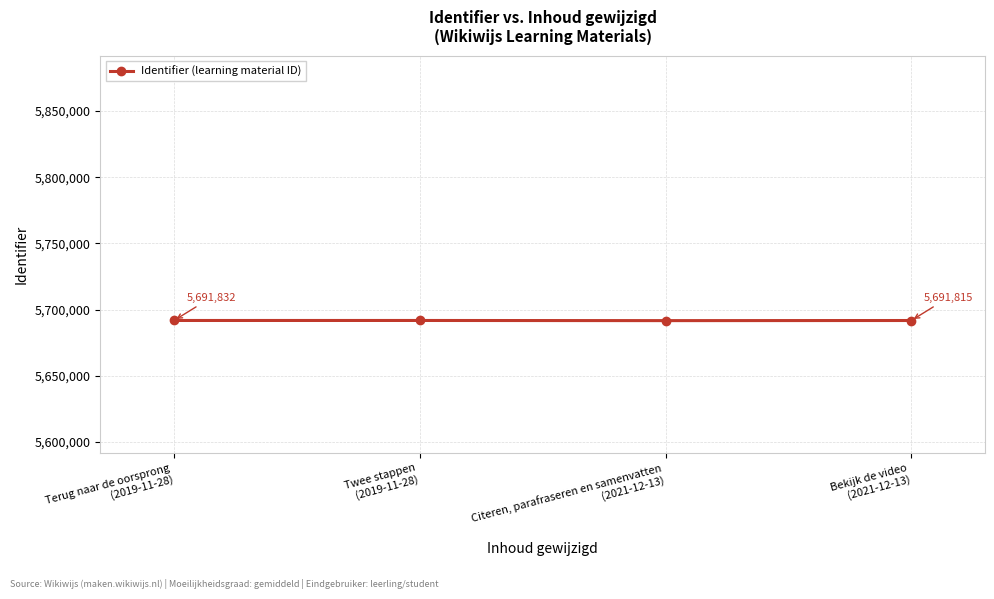

Reading left to right, transcribe all the data shown in this chart.

Terug naar de oorsprong
(2019-11-28)=5691832	Twee stappen
(2019-11-28)=5691841	Citeren, parafraseren en samenvatten
(2021-12-13)=5691727	Bekijk de video
(2021-12-13)=5691815